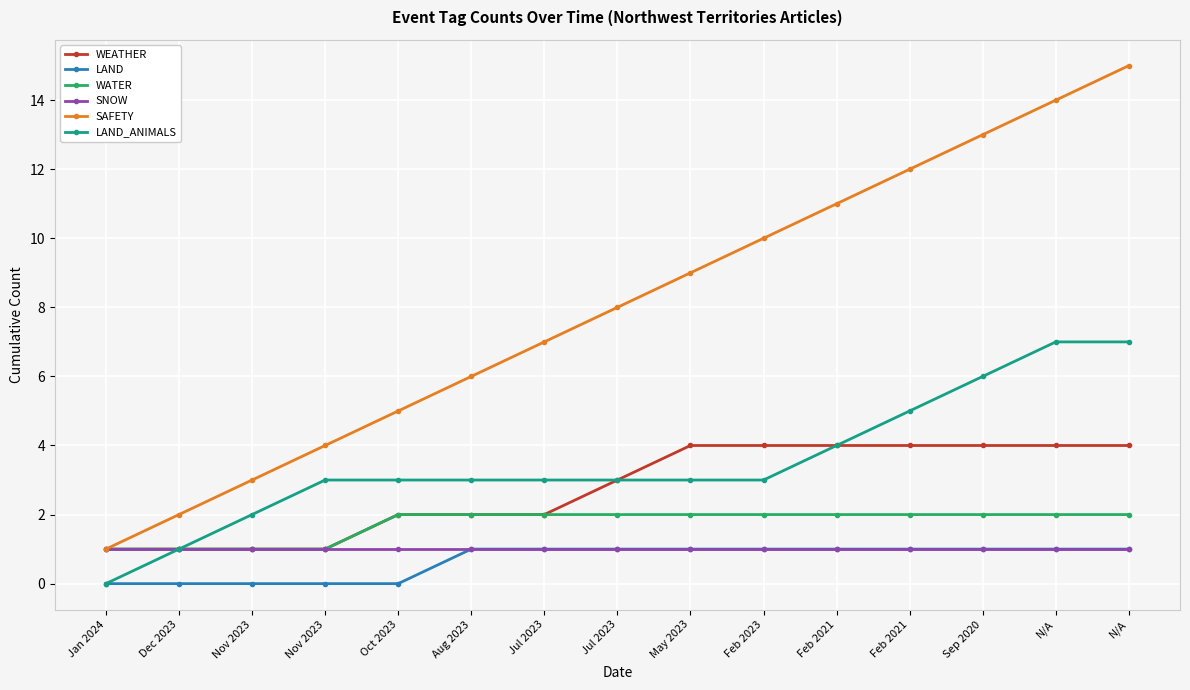

What is the spread (max minus min) of values at May 2023?

8